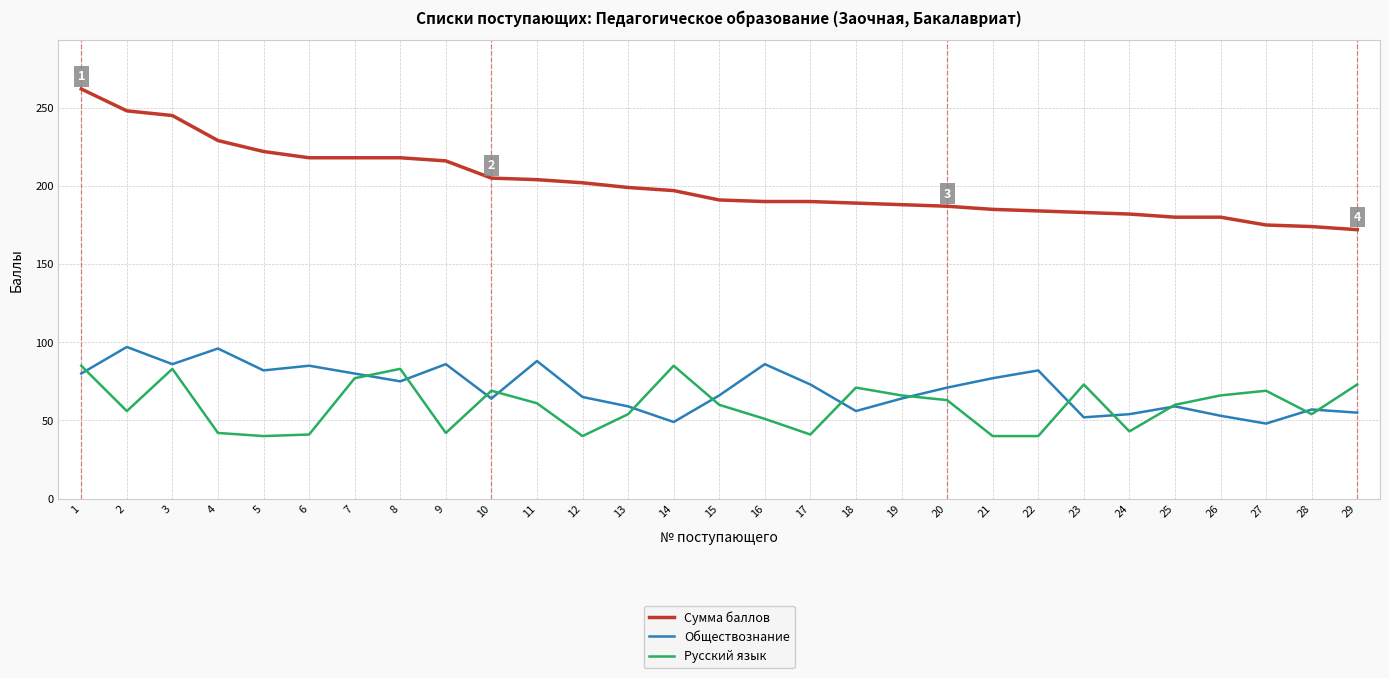

True or false: Русский язык and Сумма баллов intersect in this chart.

False